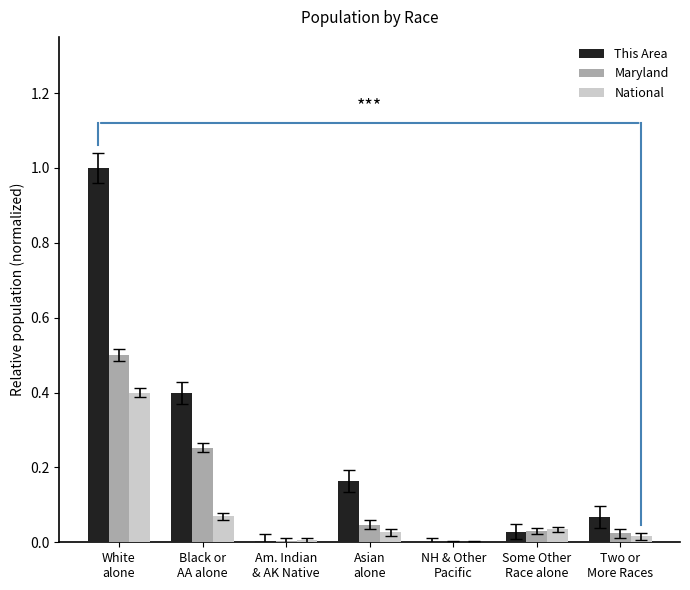

Which series changed the most between White
alone and Asian
alone?

This Area